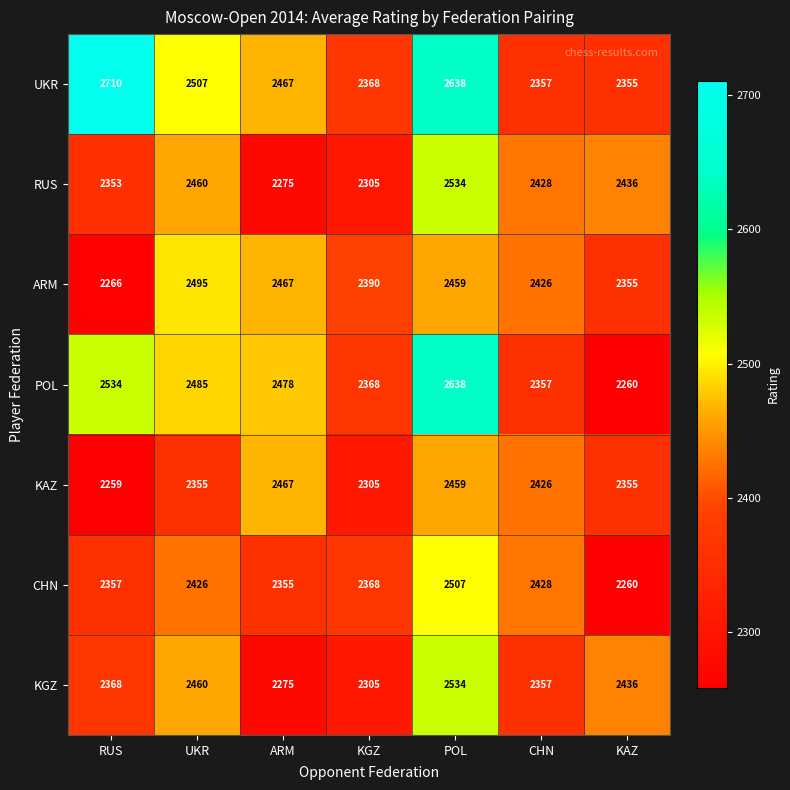

Which series has the largest total across all categories?

UKR